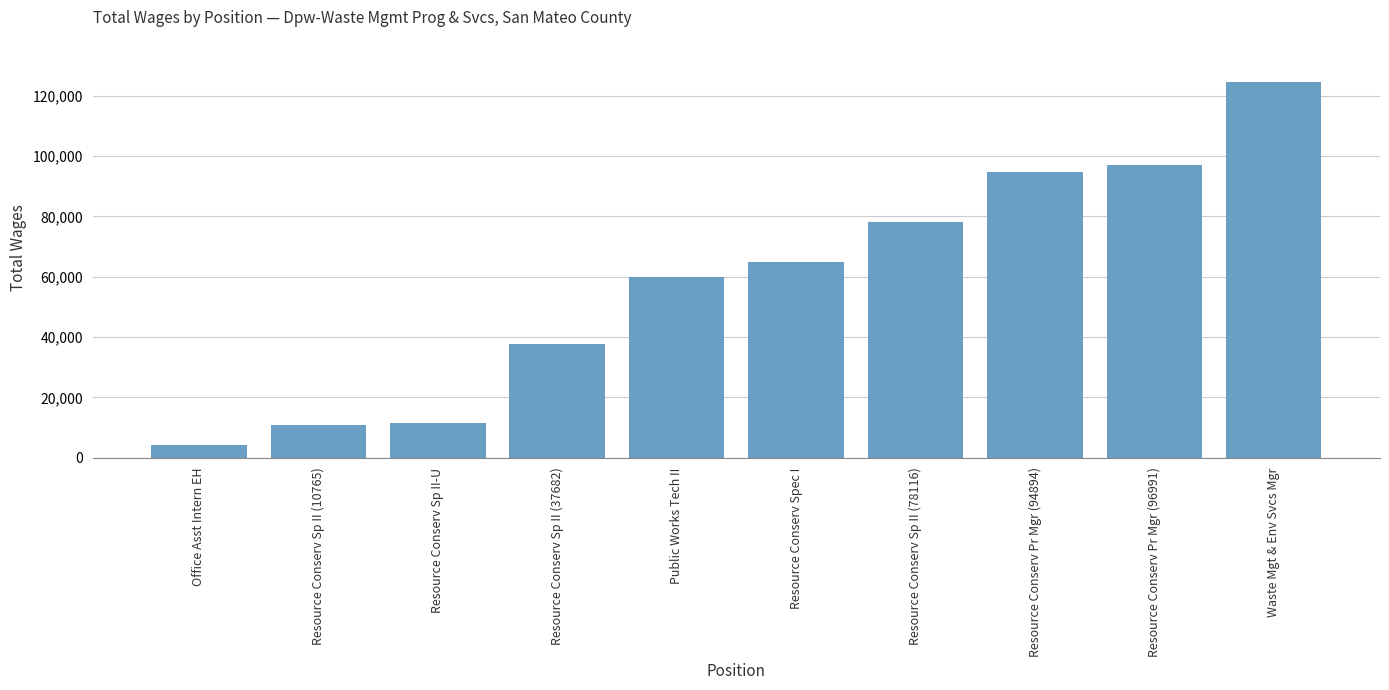

True or false: the data shows 26071 at Resource Conserv Sp II (37682).

False